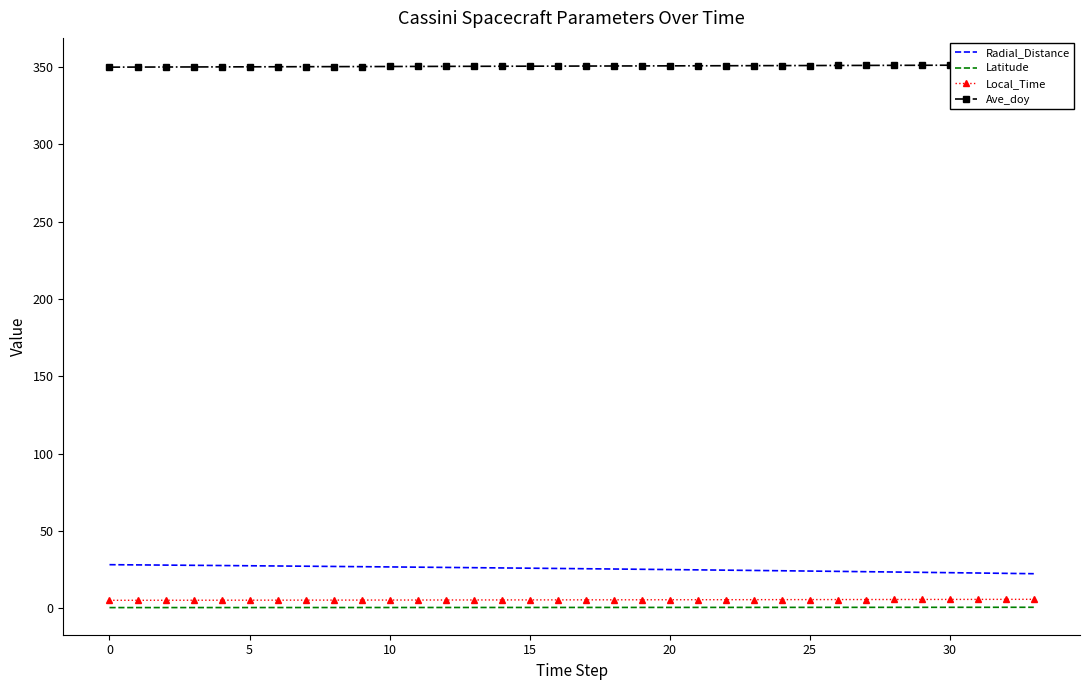

Does the chart have visible grid lines?

No